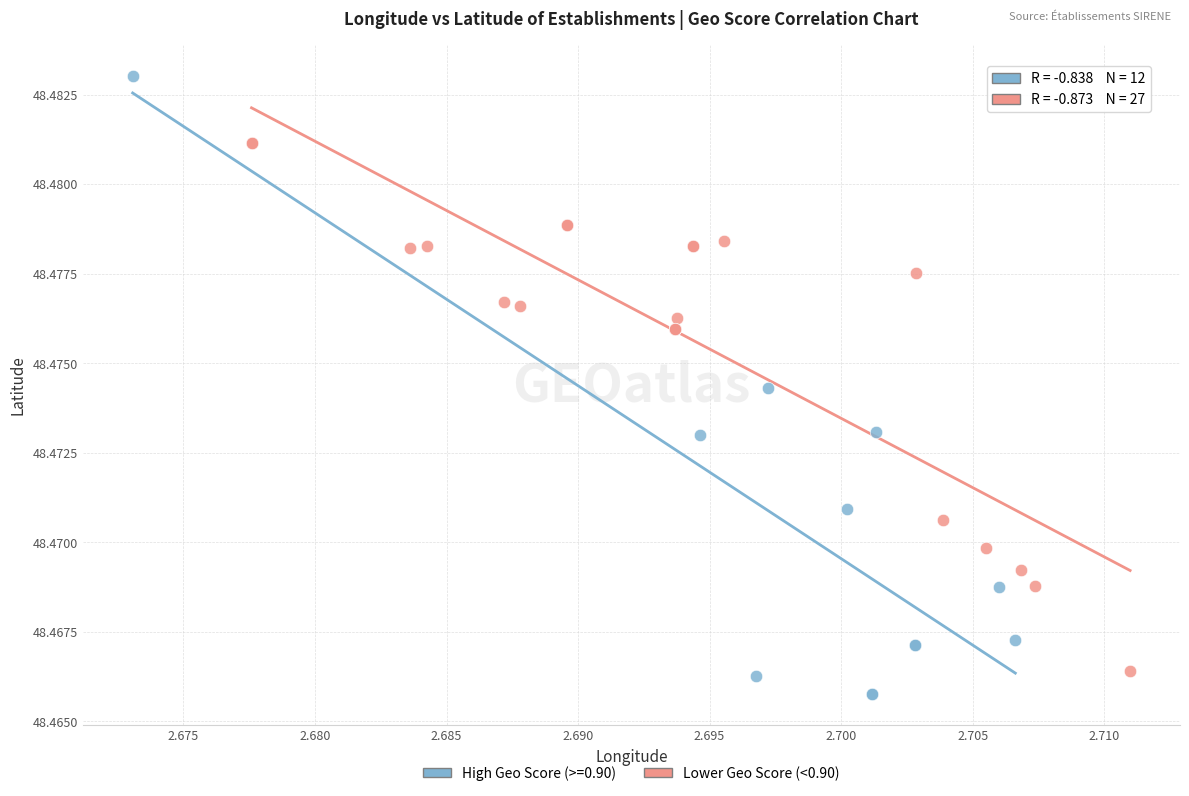

Which series contains the highest Y value?

High Geo Score (>=0.90)